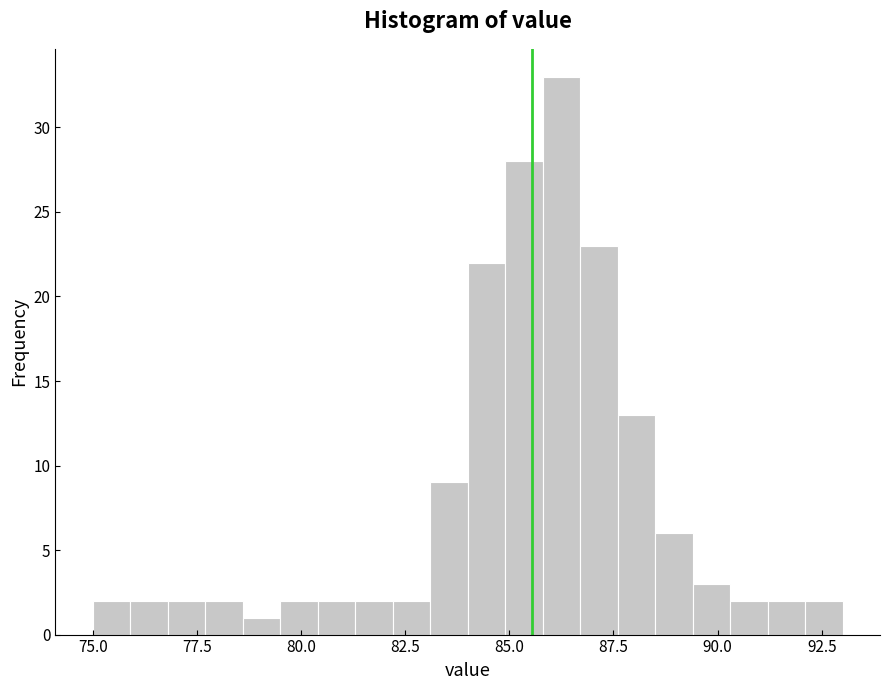

Around what value on the x-axis is the tallest bar? Give the approximate position of its centre, as read against the axis.

86.5